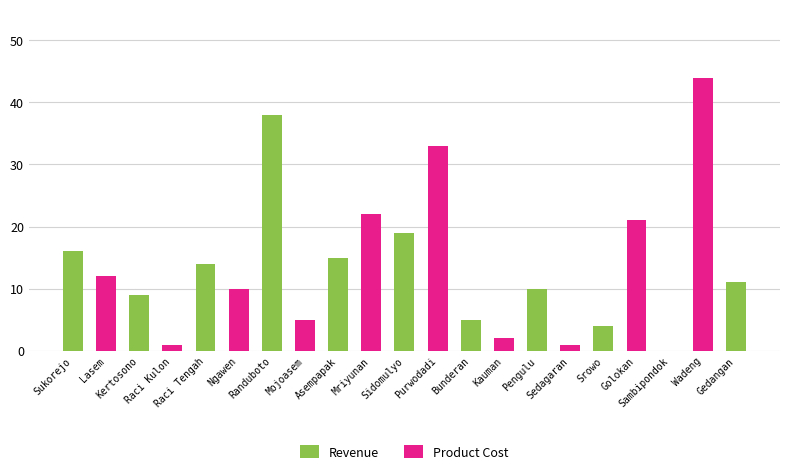

What is the label of the 16th bar from the right?

Ngawen